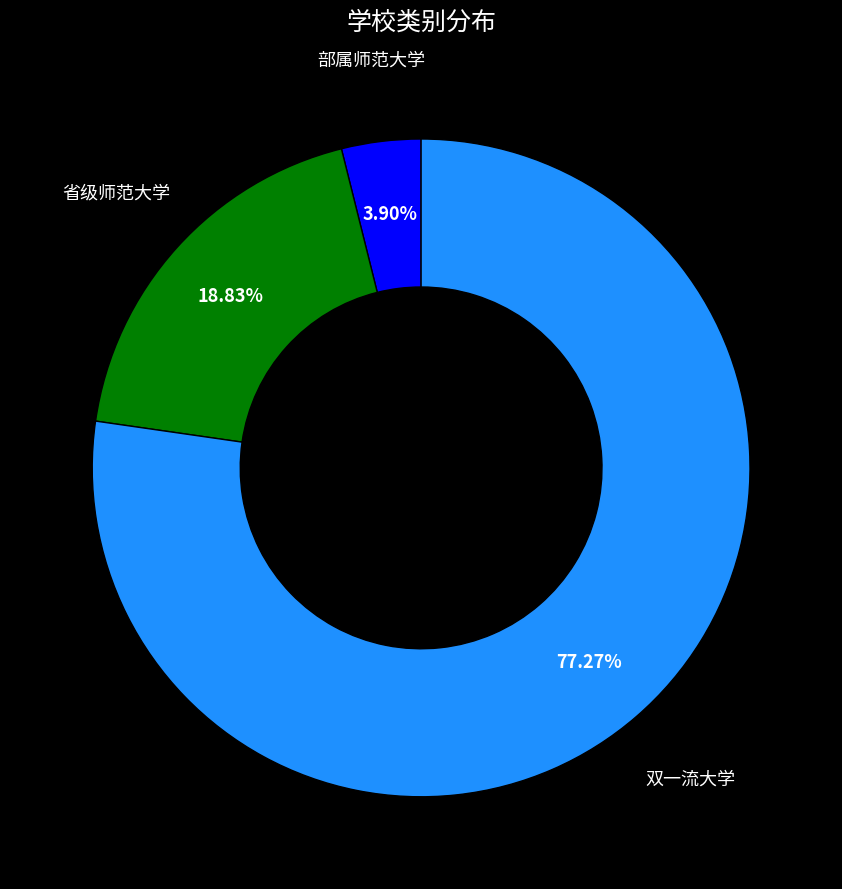

Is there a majority slice in this chart?

Yes